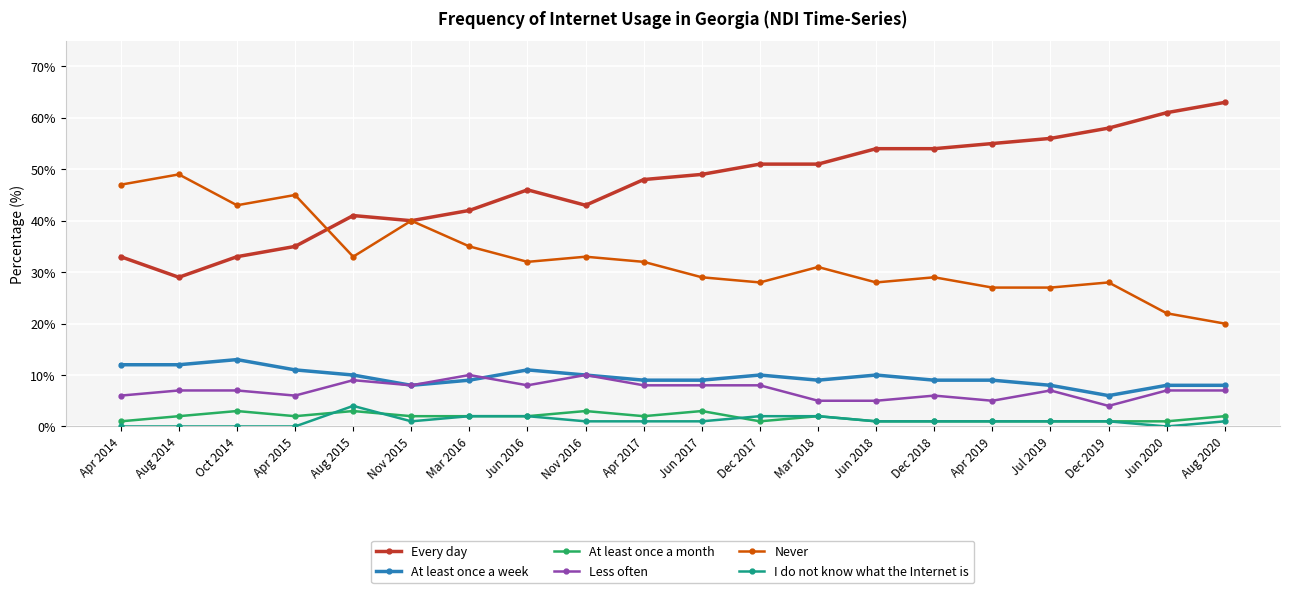

True or false: Every day and Less often cross at least once.

False